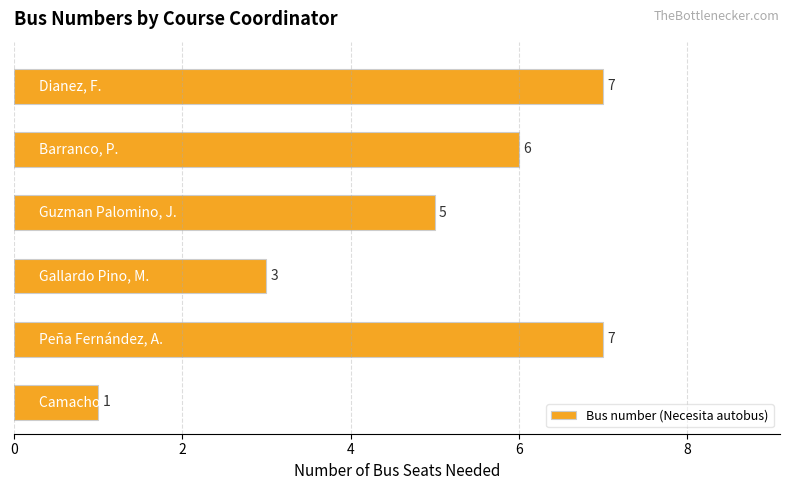

What is the sum of all values?

29